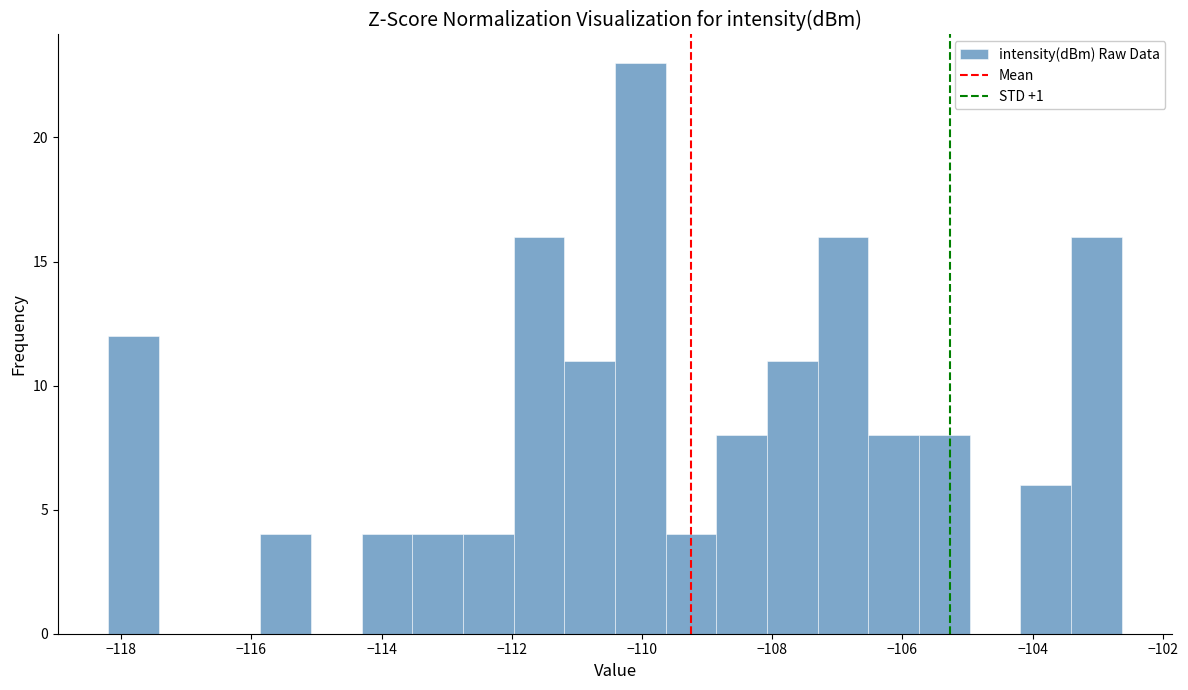

Around what value on the x-axis is the tallest bar? Give the approximate position of its centre, as read against the axis.

-110.0